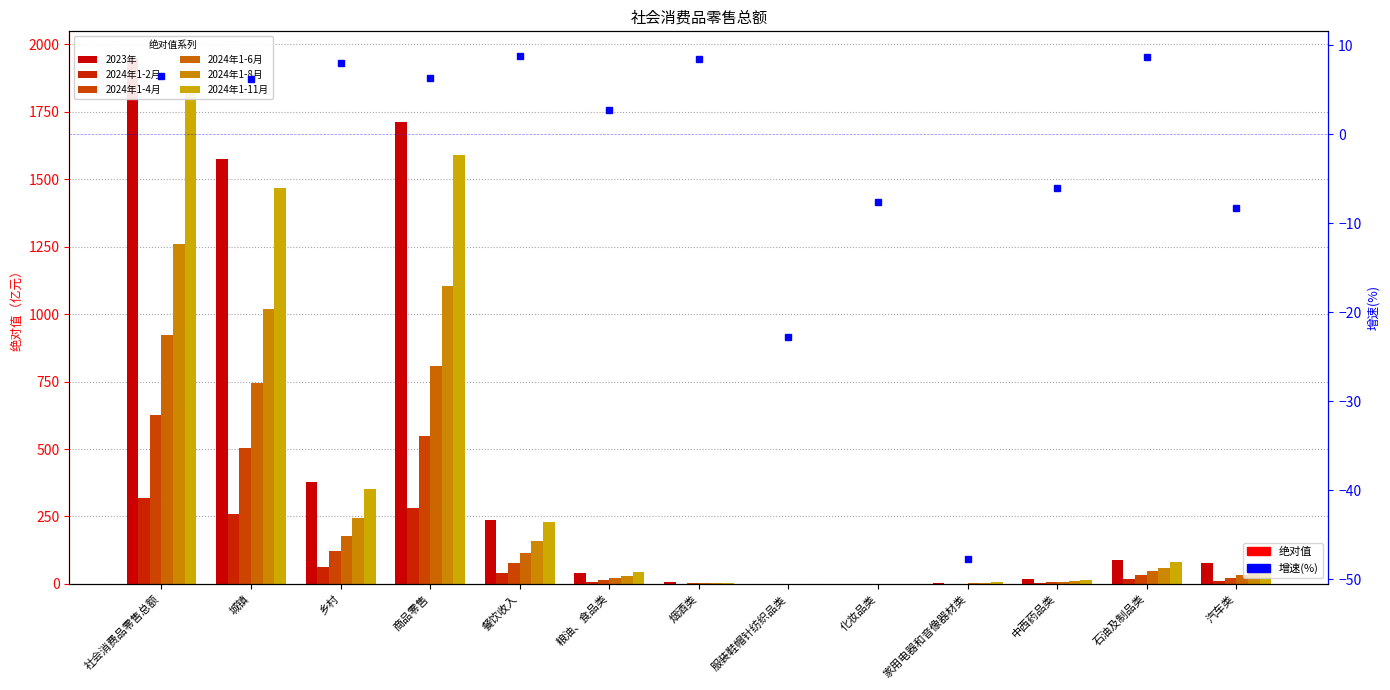

Is it true that 2024年1-11月 equals 1.5 at 家用电器和音像器材类?

False